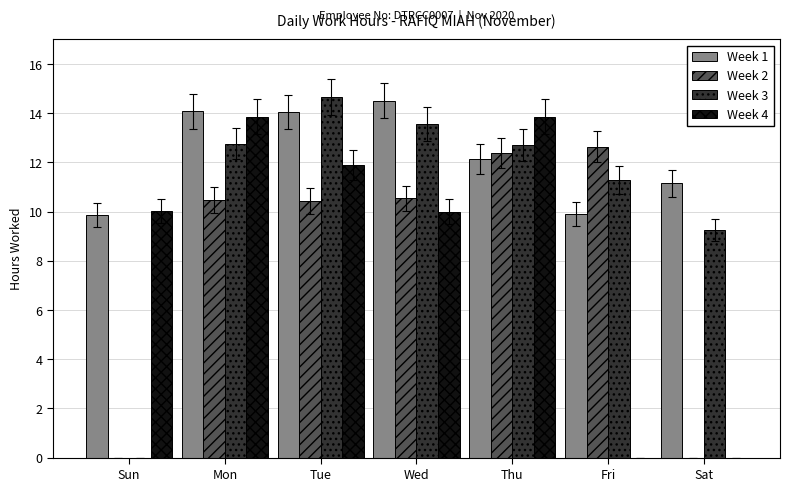

Between Mon and Wed, which series saw the biggest shift?

Week 4